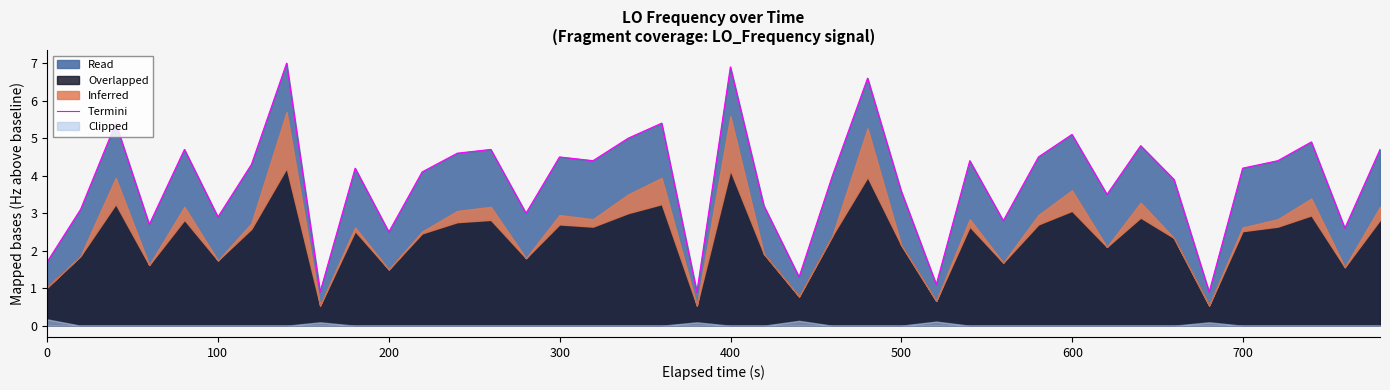

Reading left to right, what are all the values shown in this chart?

1.7	3.1	5.4	2.7	4.7	2.9	4.3	7.0	0.9	4.2	2.5	4.1	4.6	4.7	3.0	4.5	4.4	5.0	5.4	0.9	6.9	3.2	1.3	4.0	6.6	3.6	1.1	4.4	2.8	4.5	5.1	3.5	4.8	3.9	0.9	4.2	4.4	4.9	2.6	4.7